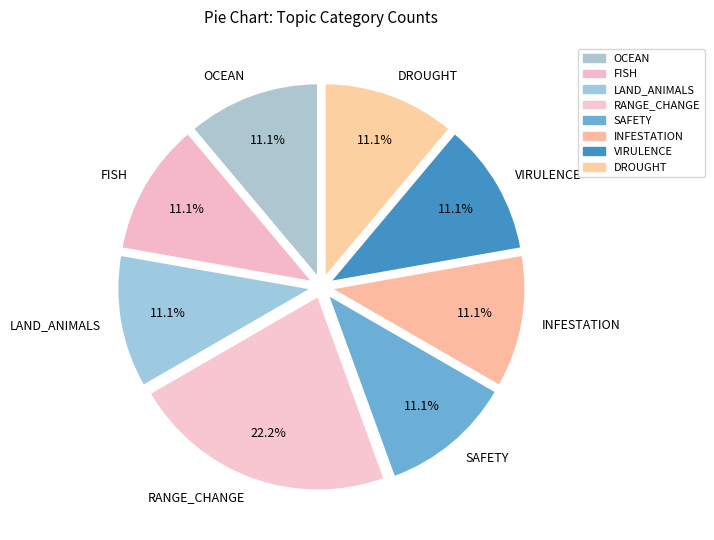

How much of the chart is everything except INFESTATION?

88.9%